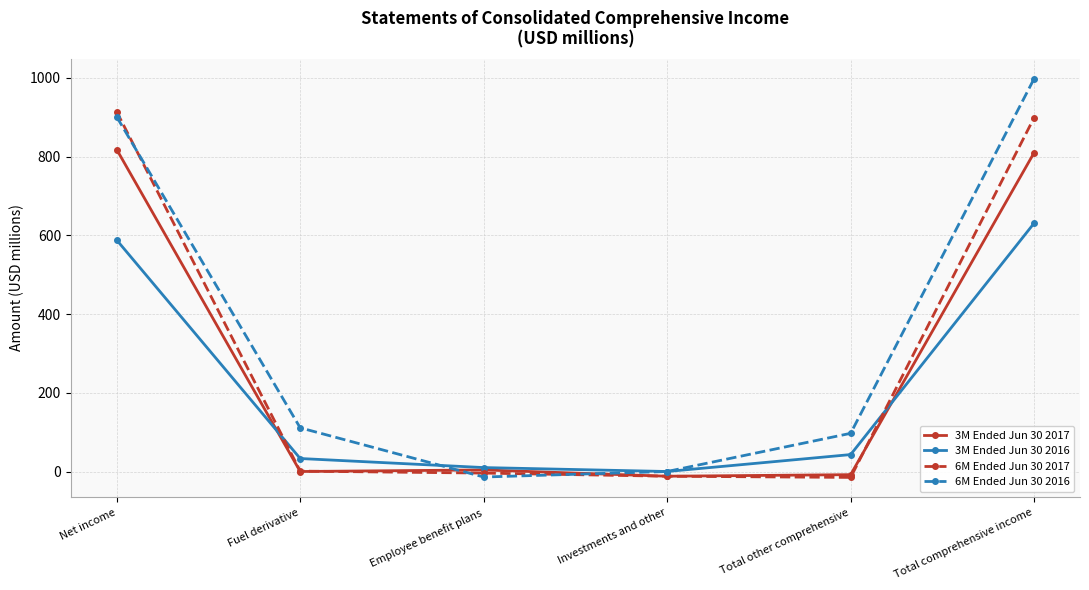

Is the value of 3M Ended Jun 30 2017 at Employee benefit plans greater than the value of 6M Ended Jun 30 2017 at Net income?

No